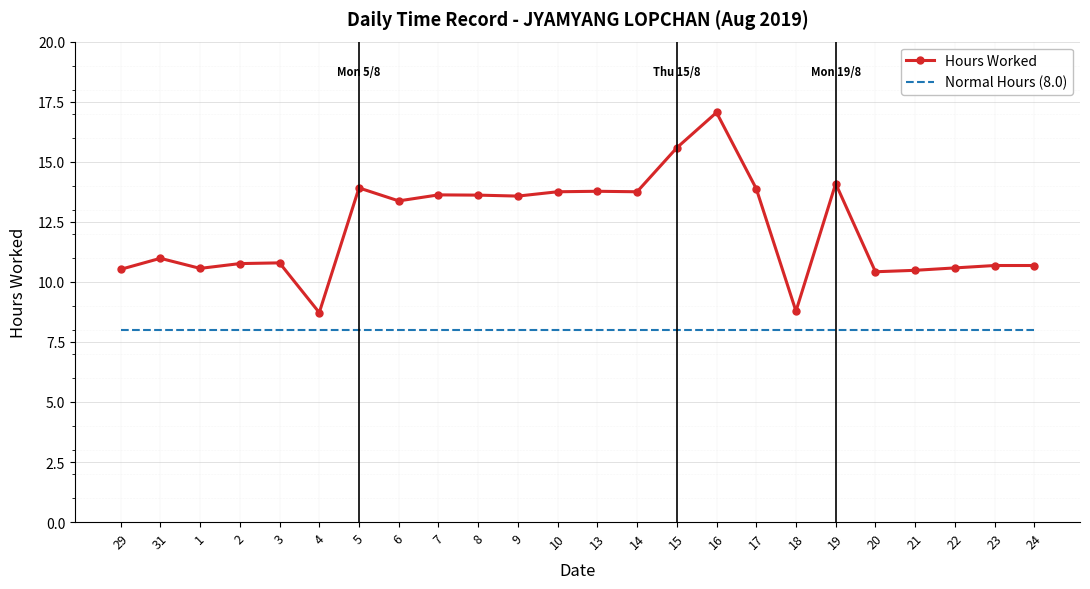

Is it true that Hours Worked equals 8.8 at 18?

True